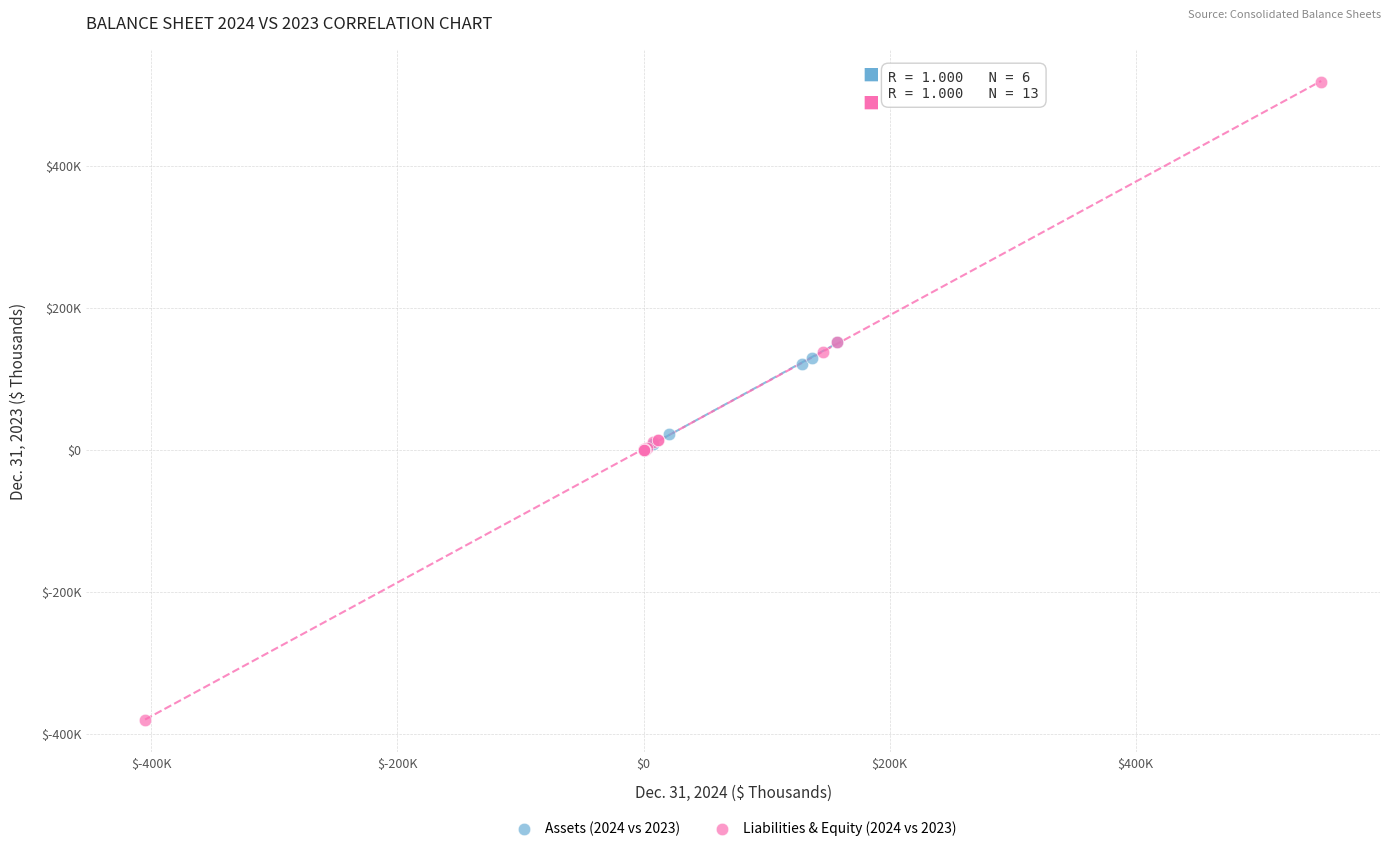

Which series reaches the maximum Y coordinate?

Liabilities & Equity (2024 vs 2023)